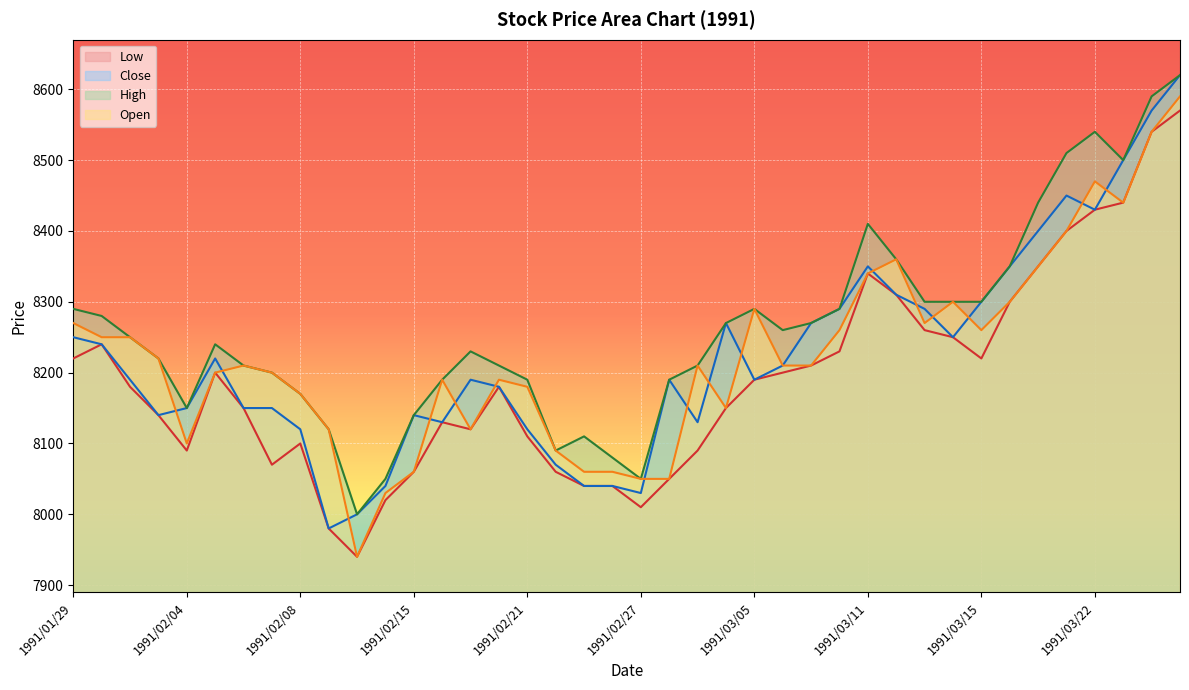

True or false: Low and Close cross at least once.

False